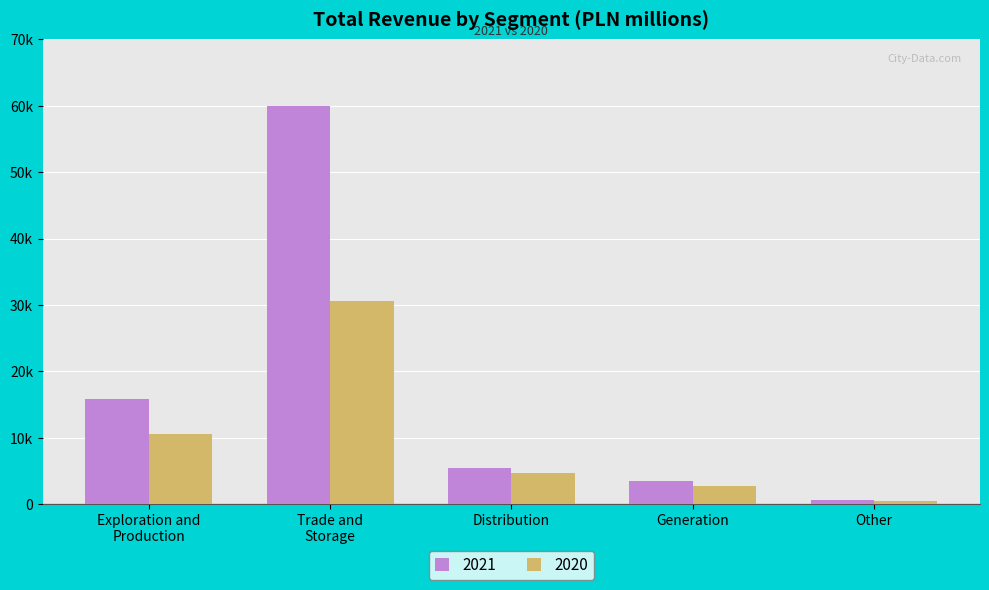

Does the chart contain any negative values?

No